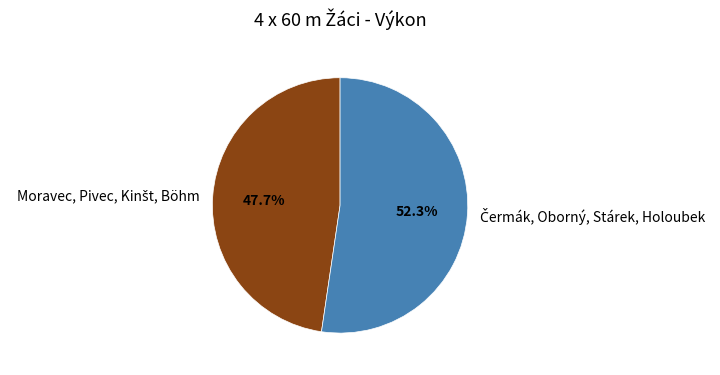

Count the number of slices in the pie.

2